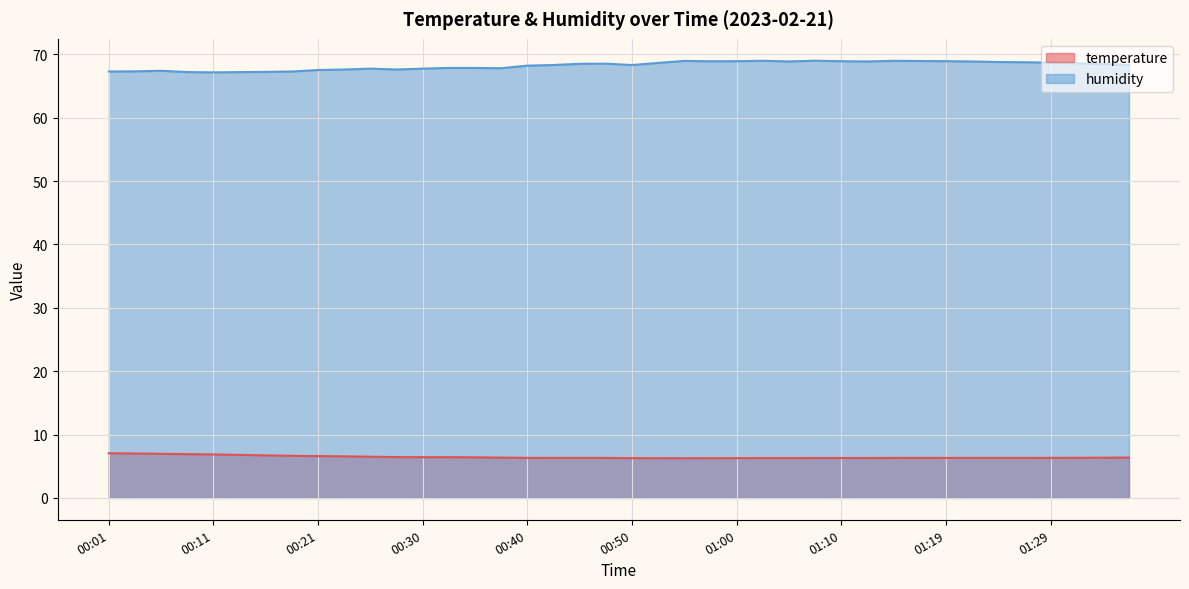

Where is humidity nearest to the value 68?

00:33